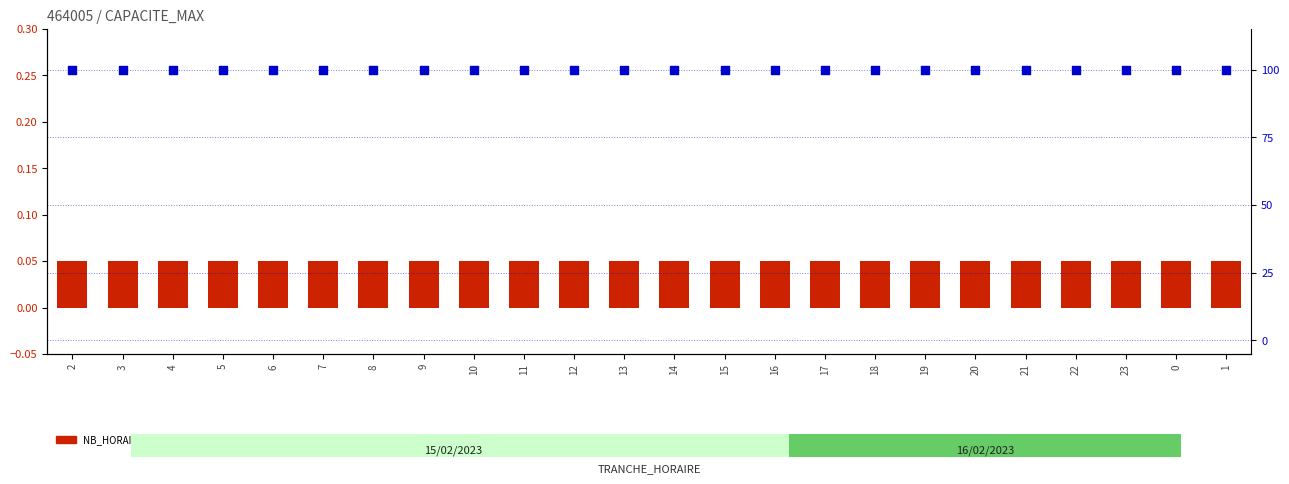

What is the total value across all series at 22?

100.0